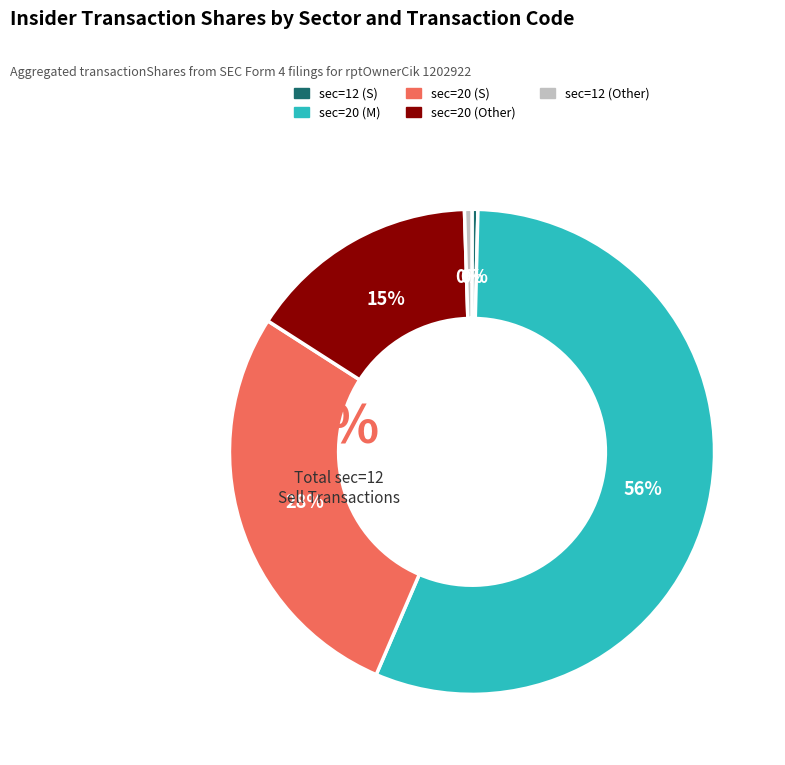

Do sec_20_other and sec_12 together represent more than half of the pie?

No